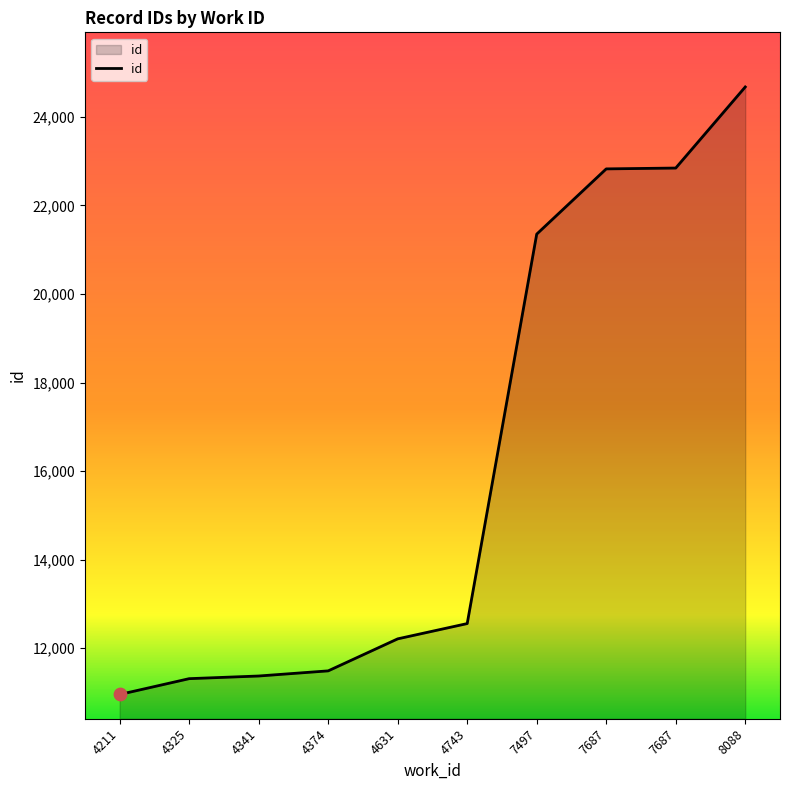

How many lines are shown in the chart?

1